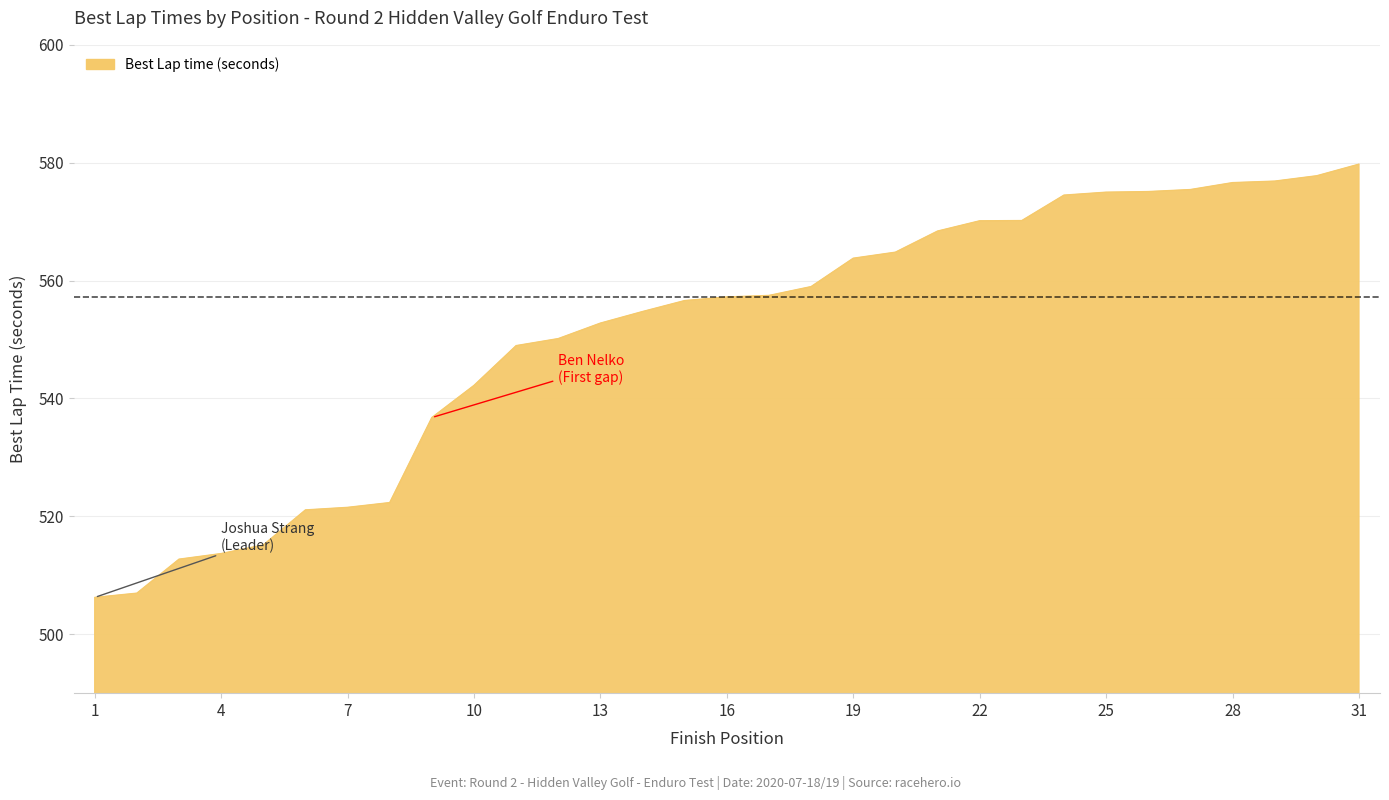

What is the greatest value displayed?

579.8